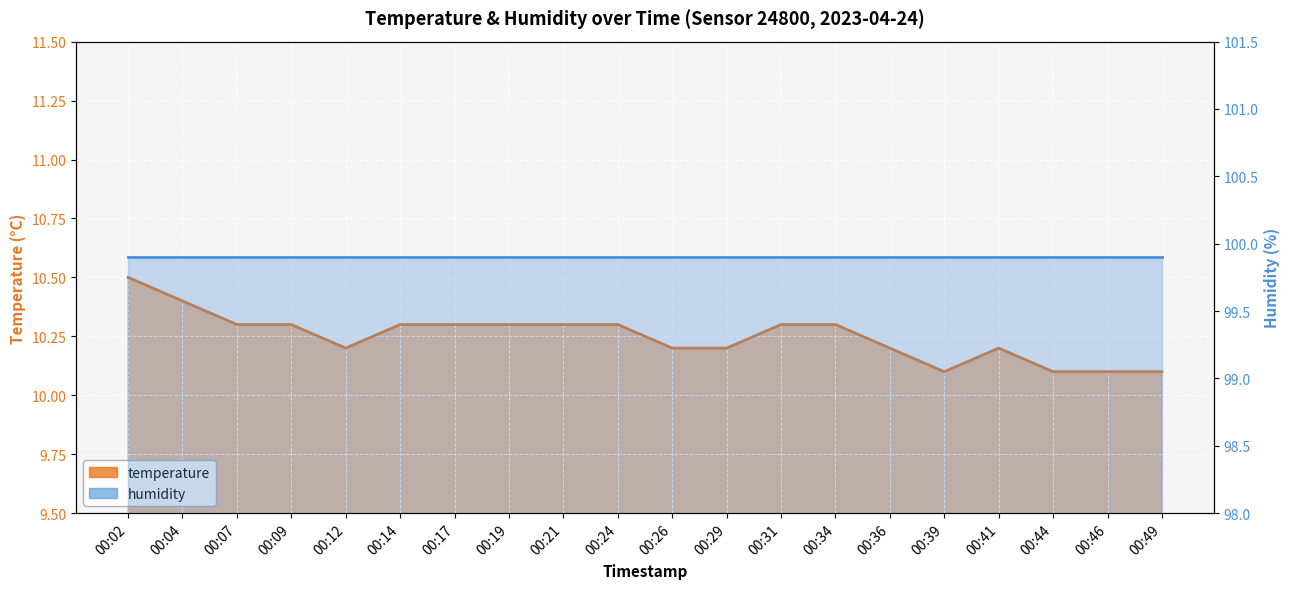

What is the maximum value shown in the chart?

10.5